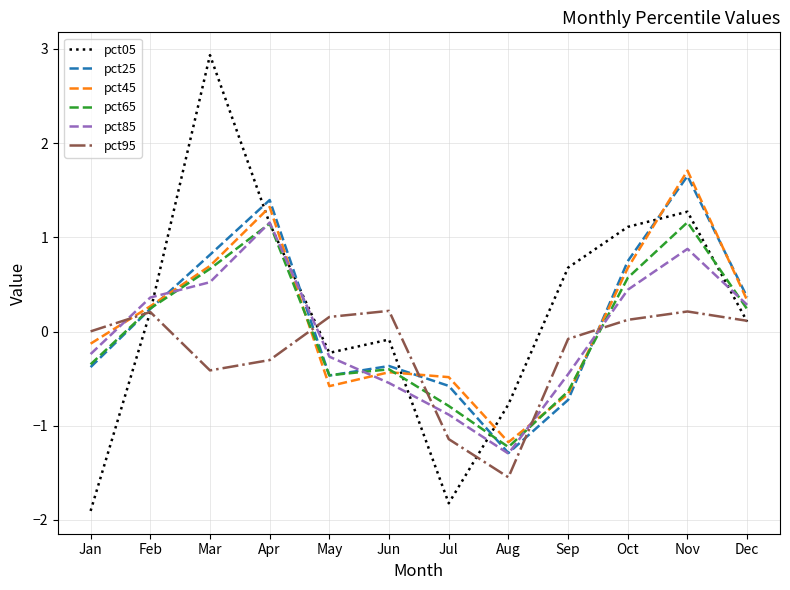

At how many categories does at least one series exceed 1?

4